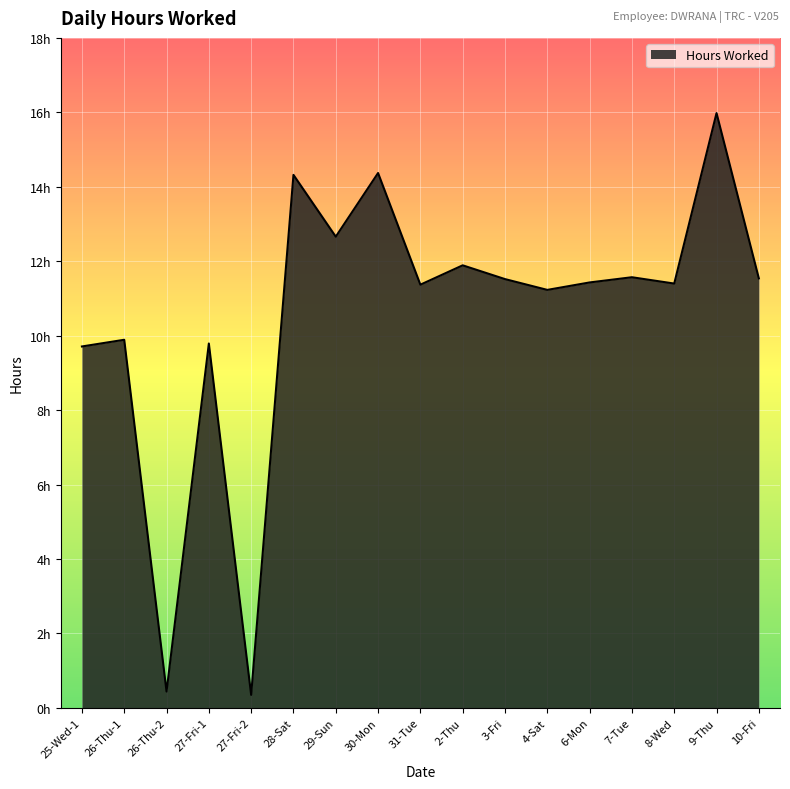

True or false: the data shows 11.4 at 31-Tue.

True